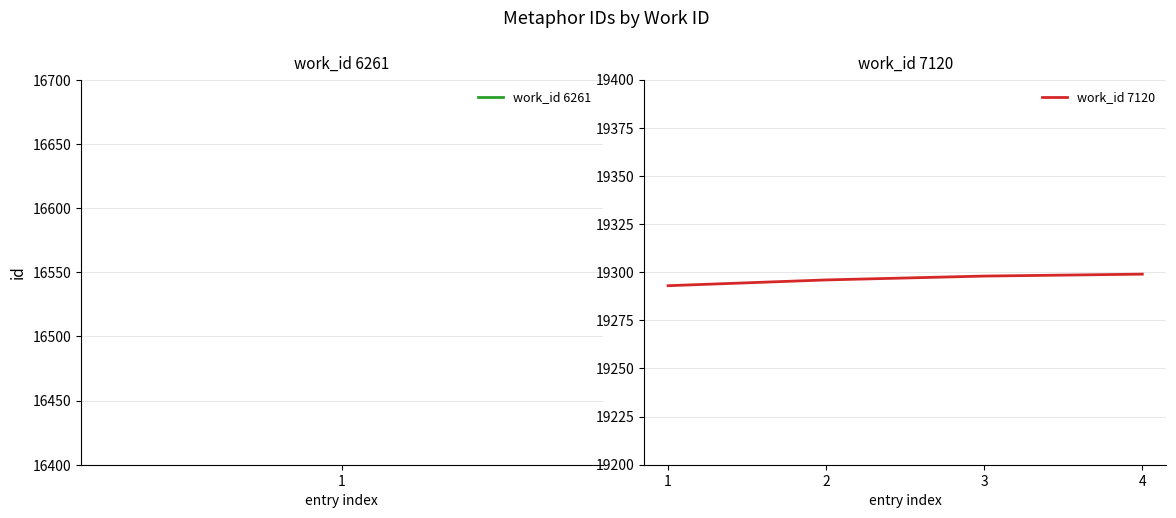

Approximately how many times larger is the value at 1 compared to 3?

1.0